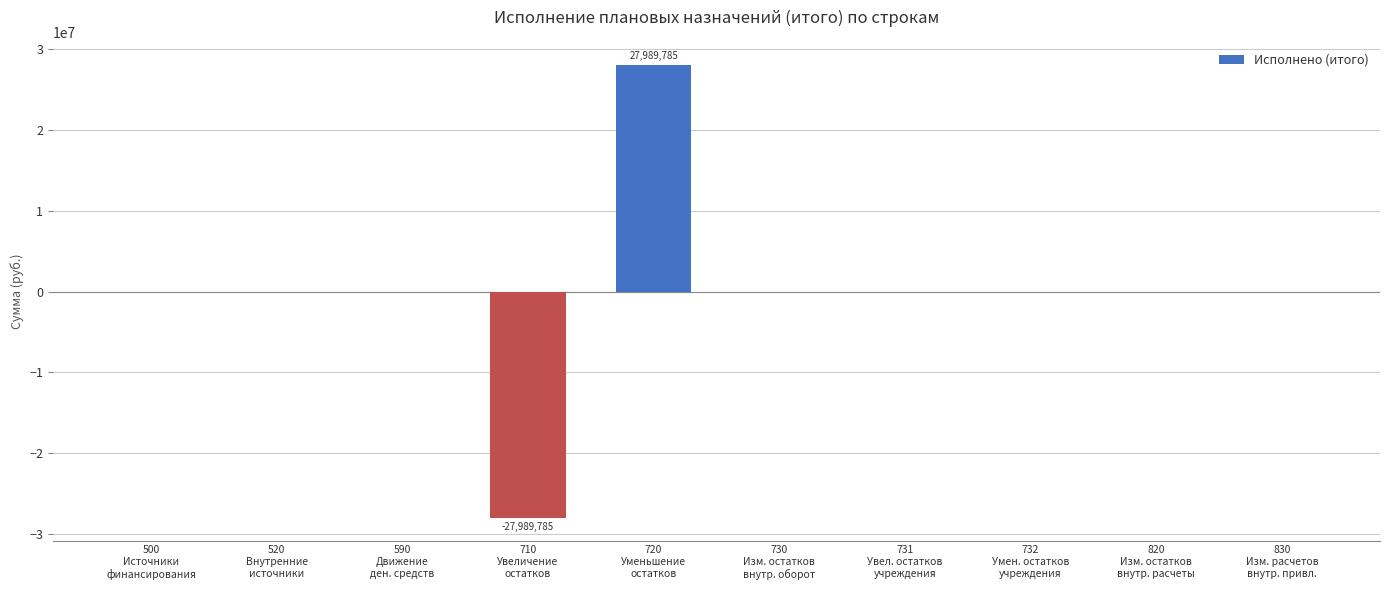

How many distinct data groups are displayed?

1